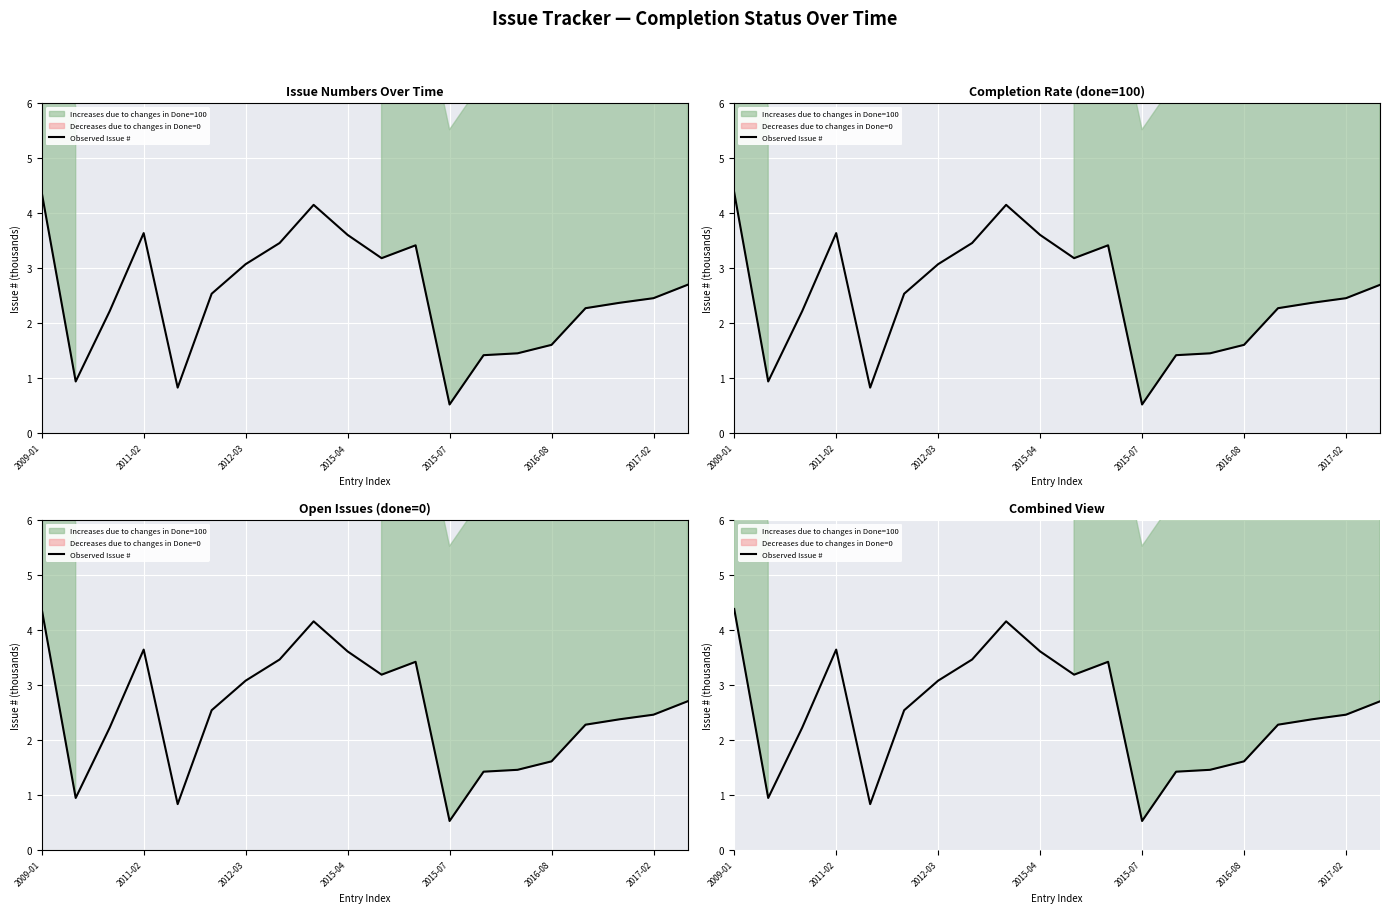

What is the difference between the maximum and minimum values?

3.9